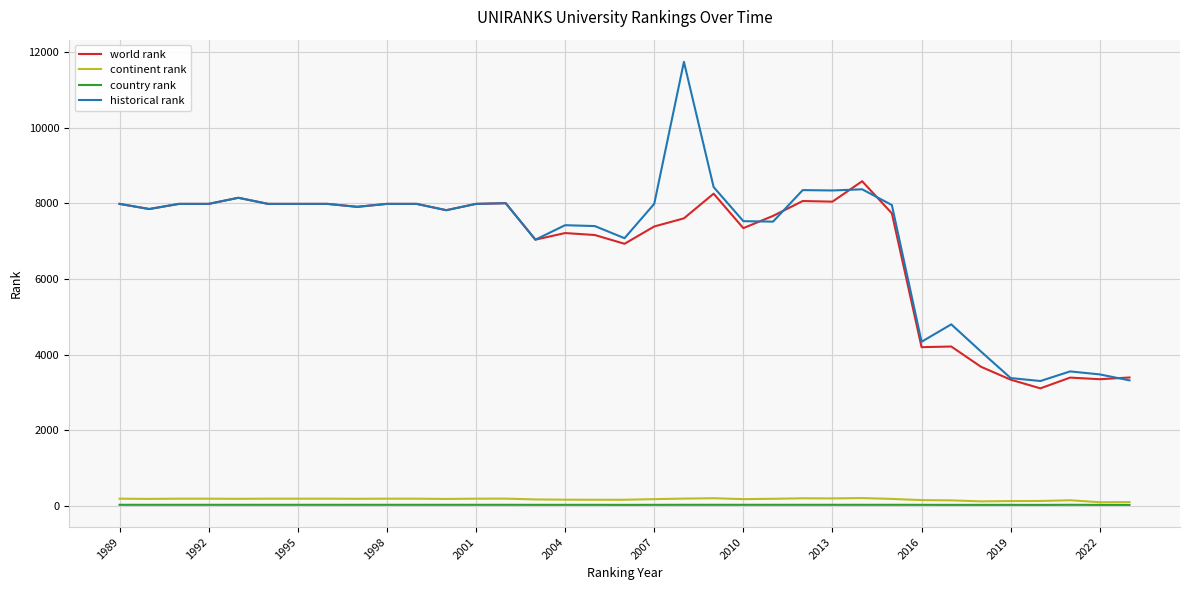

What is the minimum value shown in the chart?

20